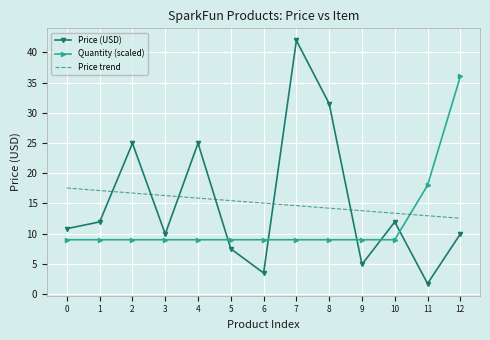

Between 0 and 12, which series saw the biggest shift?

Quantity (scaled)